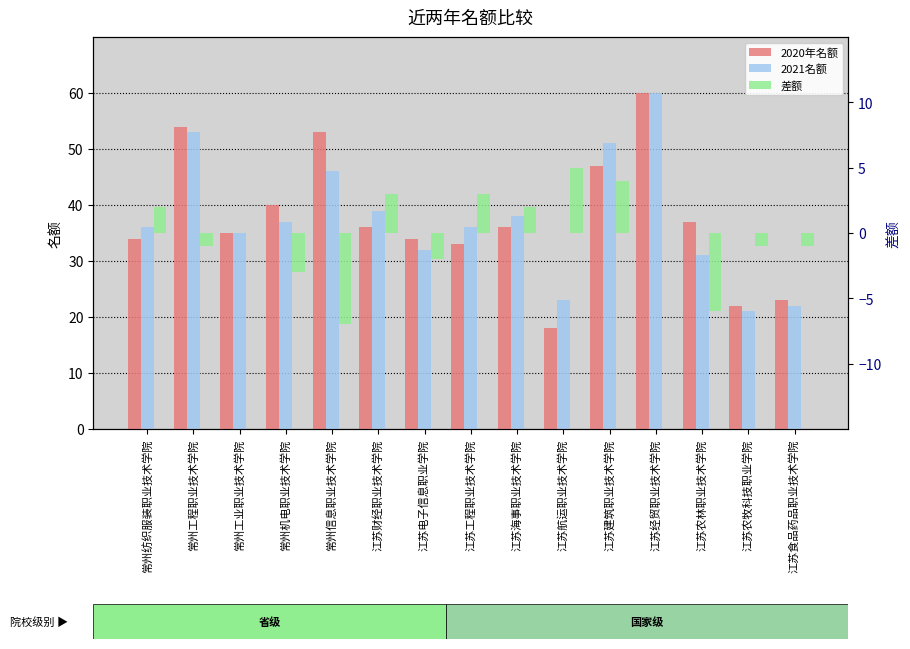

At which label does 2020年名额 first exceed 36?

常州工程职业技术学院